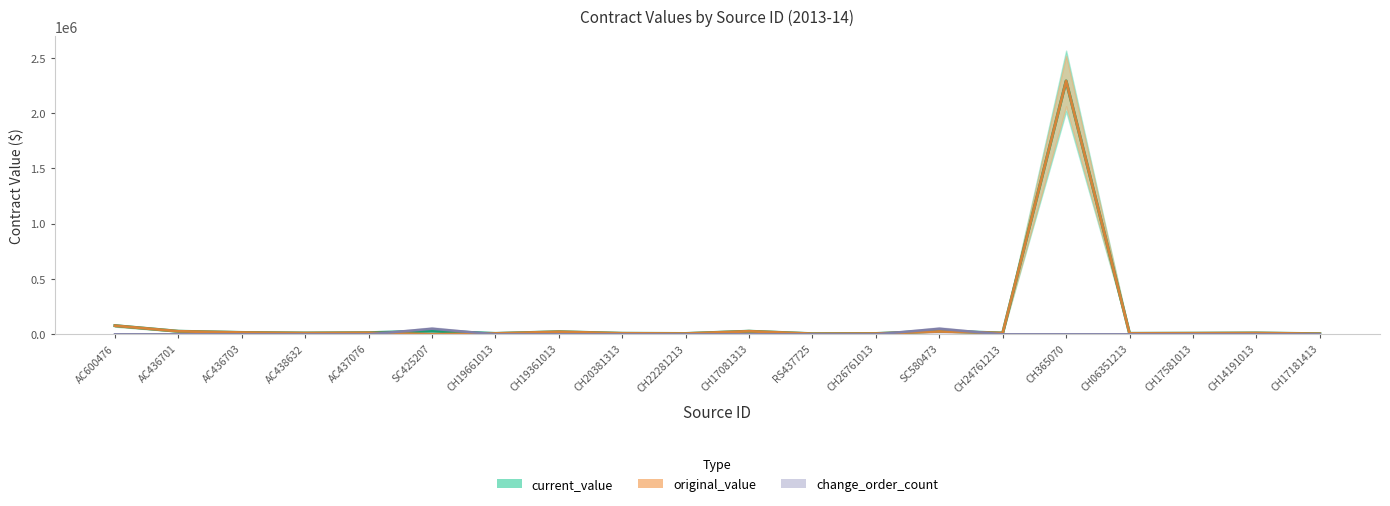

Is it true that current_value equals 14557.7 at CH17581013?

False